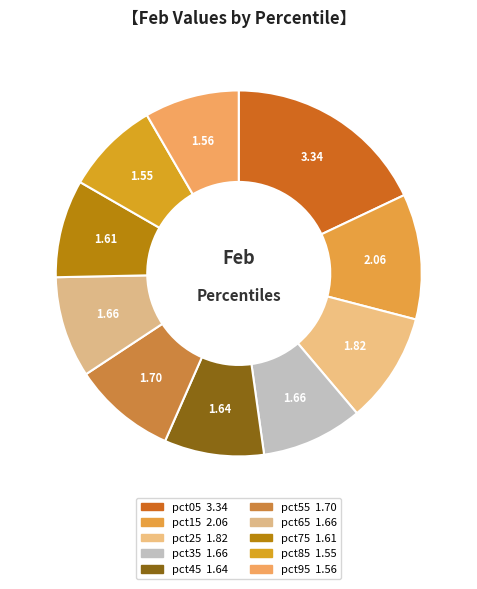

What is the change in value from pct25 to pct95?

-0.3